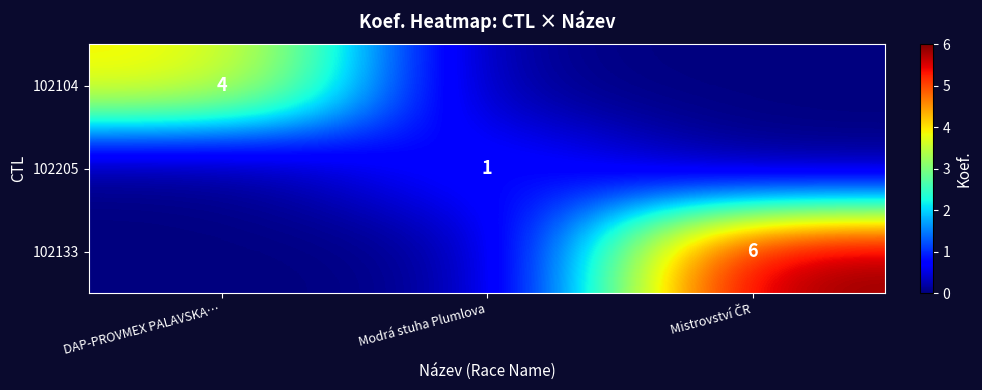

Is it true that 102104 equals 4 at DAP-PROVMEX PALAVSKA…?

True